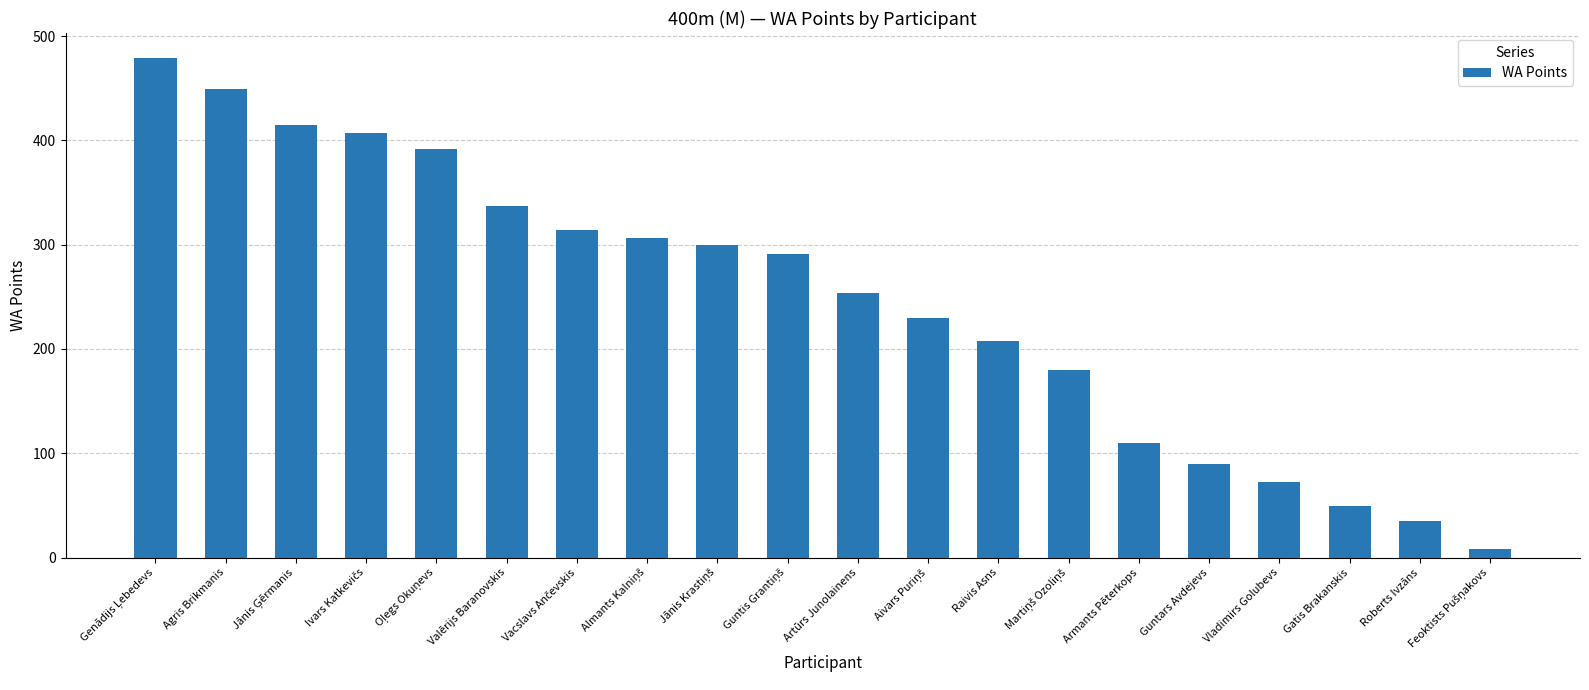

What is the minimum value shown in the chart?

8